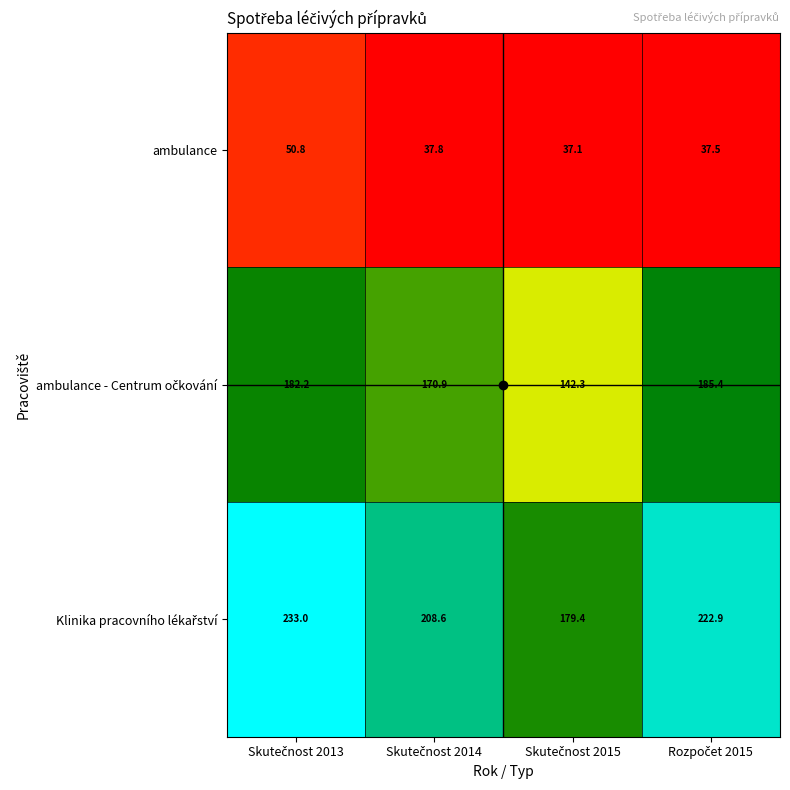

At how many categories does at least one series exceed 75?

4